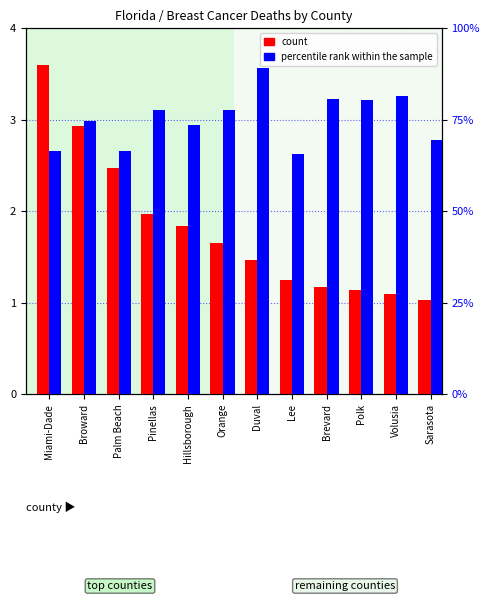

How many data points in percentile rank within the sample are above 77?

6